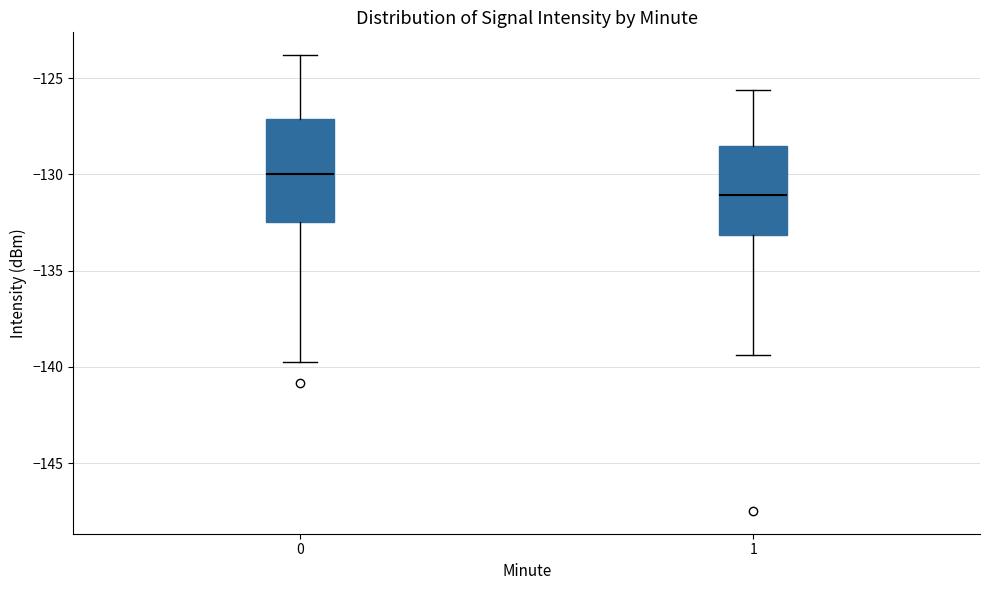

Reading left to right, read every box against the y-axis: the position of its median line, the range the box covers, and the ends of its whiskers. The values are not printed on the chart, so give them approximately, as read against the axis.

0: median -130.0, box -132.5 to -127.0, whiskers -139.5 to -124.0
1: median -131.0, box -133.0 to -128.5, whiskers -139.5 to -125.5